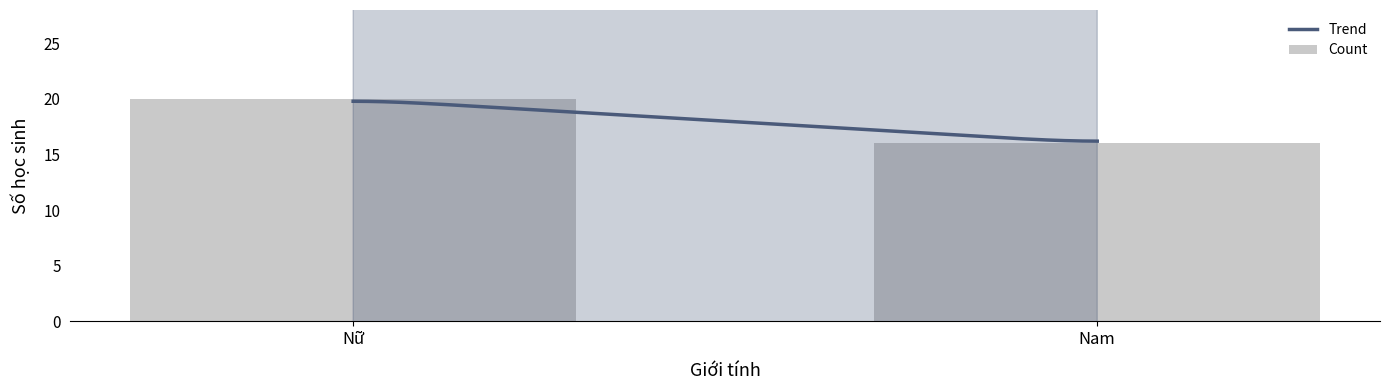

Rank the categories by value from highest to lowest.

Nữ, Nam